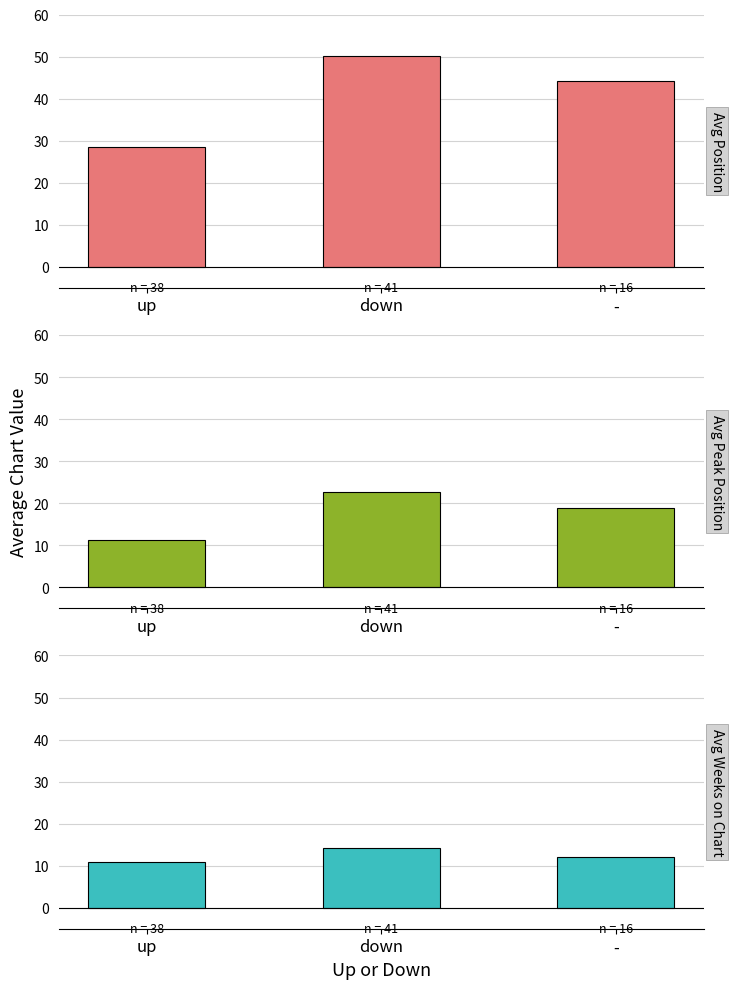

At how many categories does at least one series exceed 31?

2